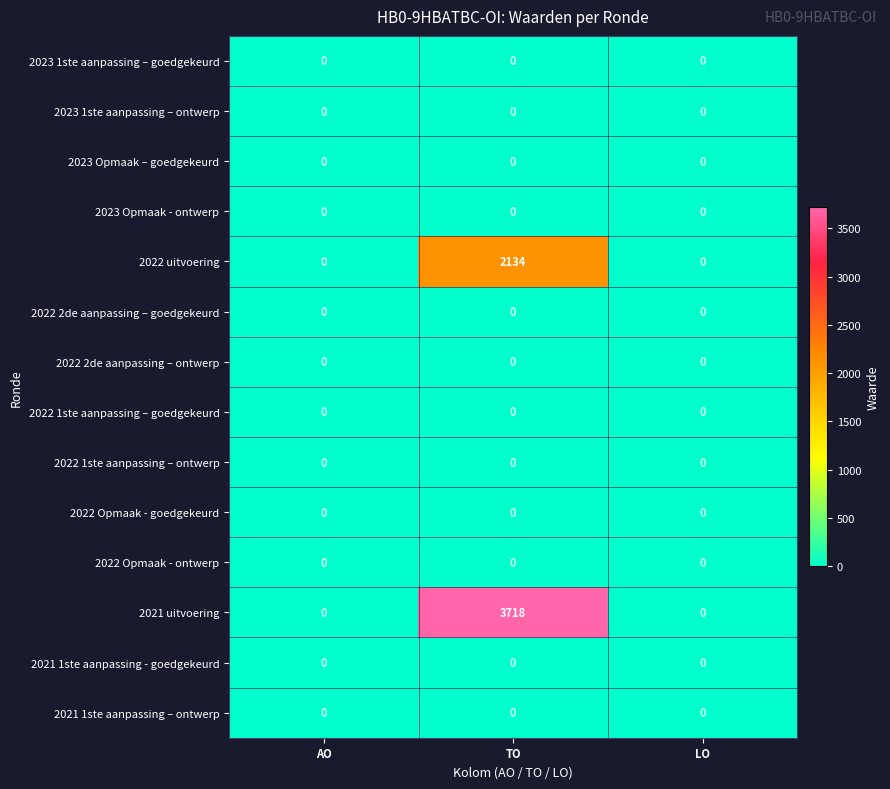

Which series changed the most between TO and LO?

2021 uitvoering